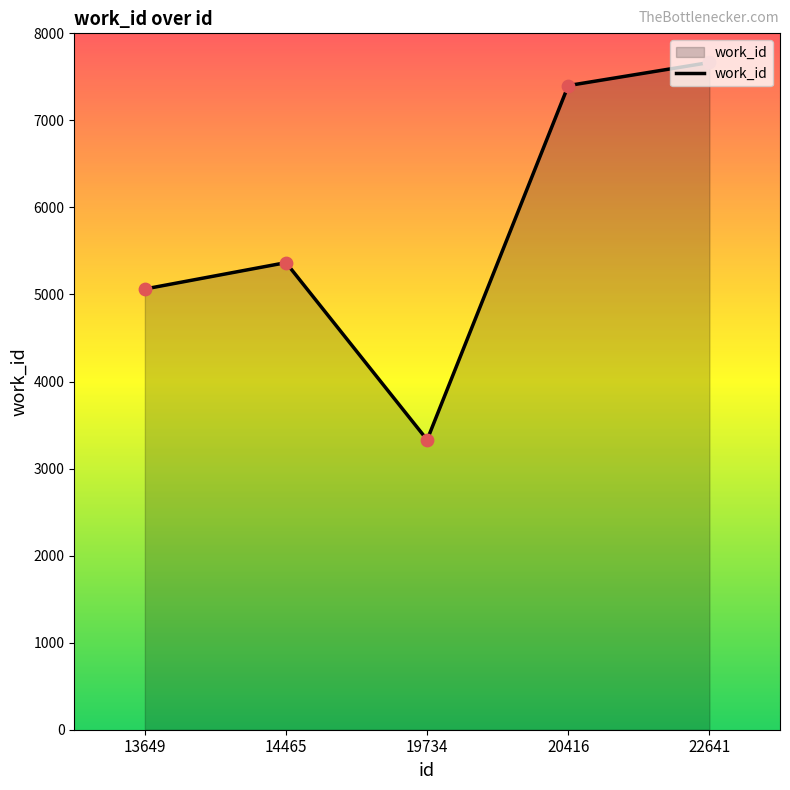

Which has a higher value, 13649 or 20416?

20416